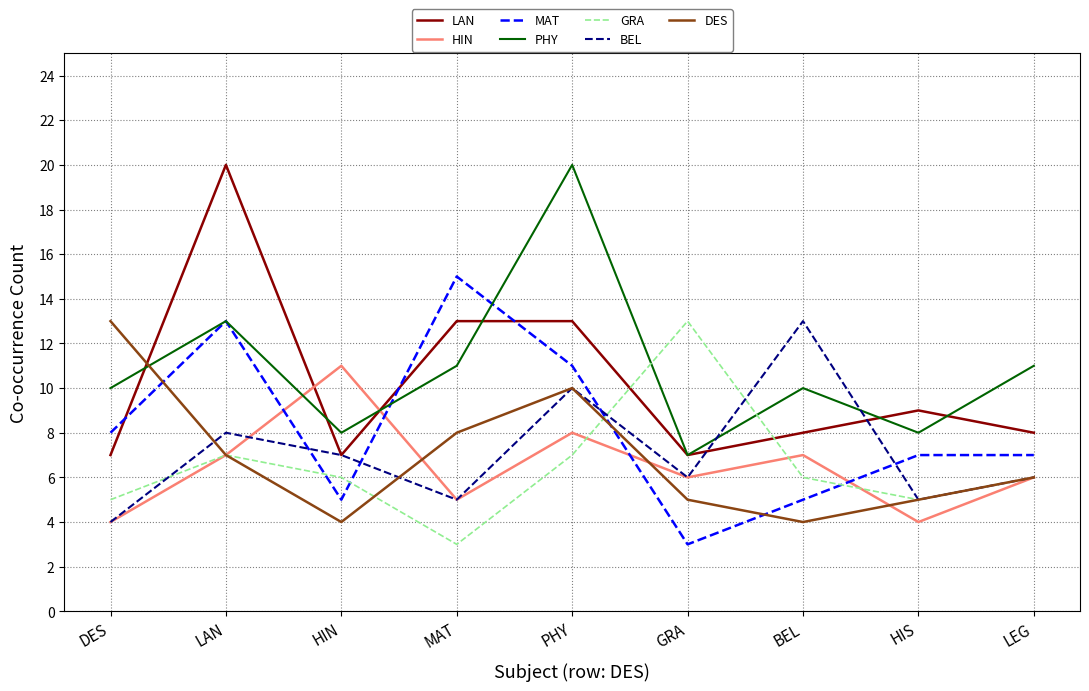

Between LAN and MAT, which series saw the biggest shift?

LAN